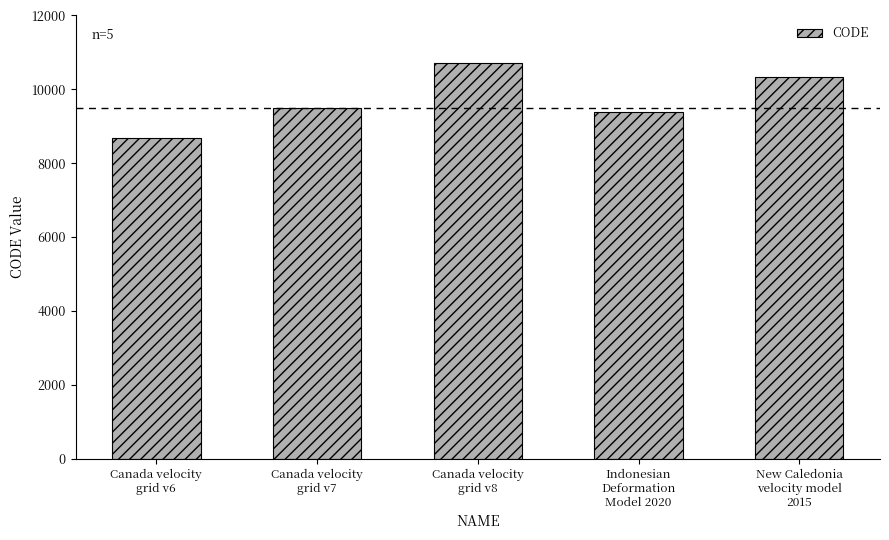

The value at Indonesian
Deformation
Model 2020 is 9375. True or false?

True